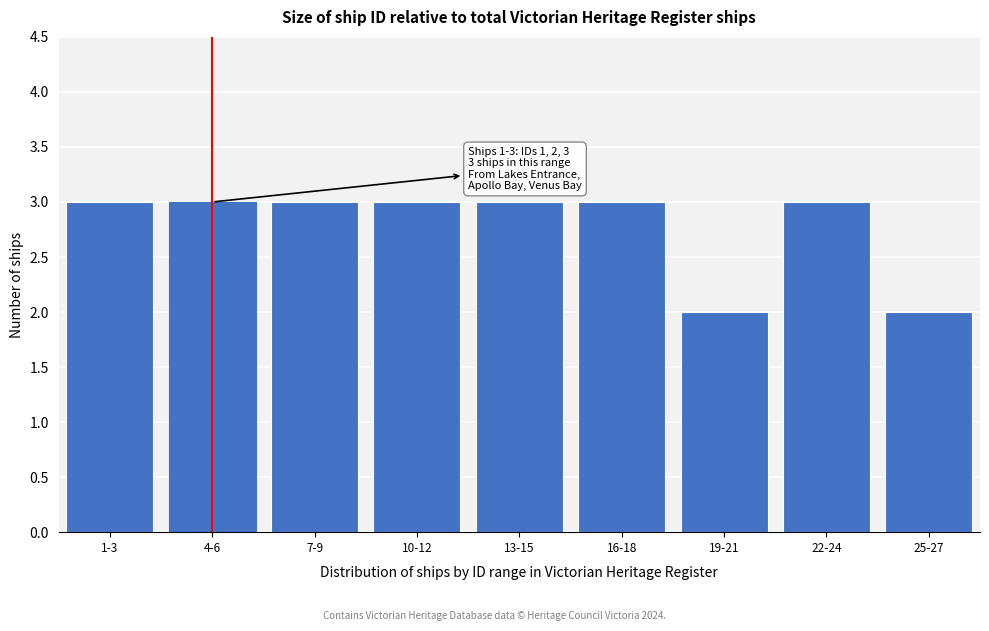

Reading left to right, transcribe all the data shown in this chart.

3	3	3	3	3	3	2	3	2